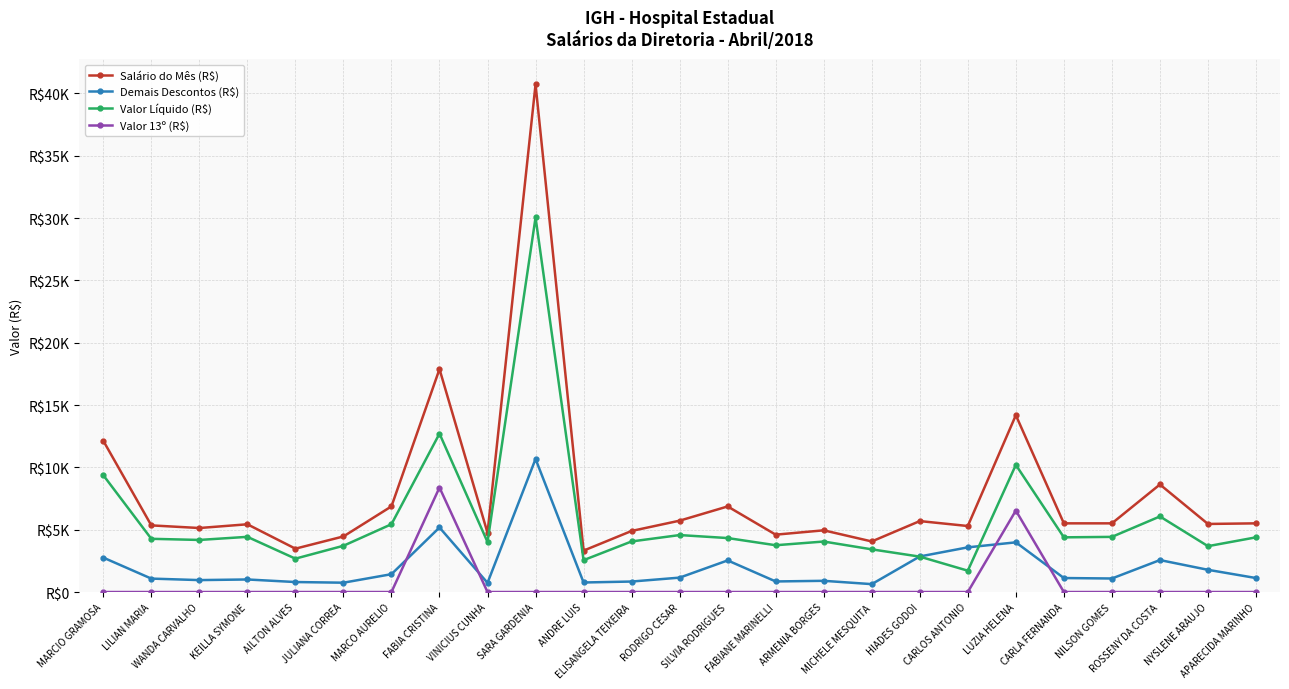

Which series ends up on top after the final intersection of Valor 13º (R$) and Demais Descontos (R$)?

Demais Descontos (R$)